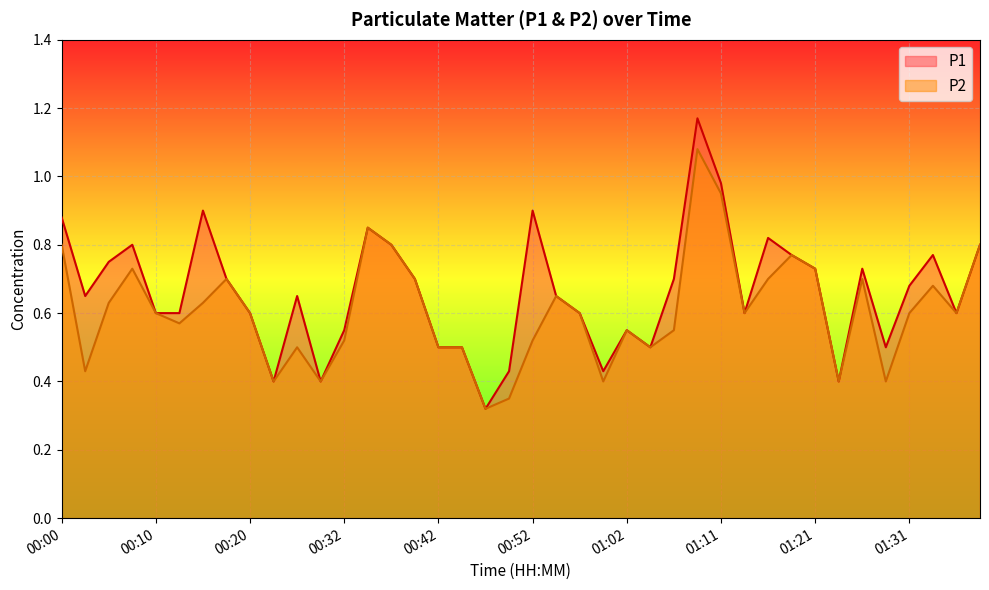

What is the sum of all P2 values?

24.3